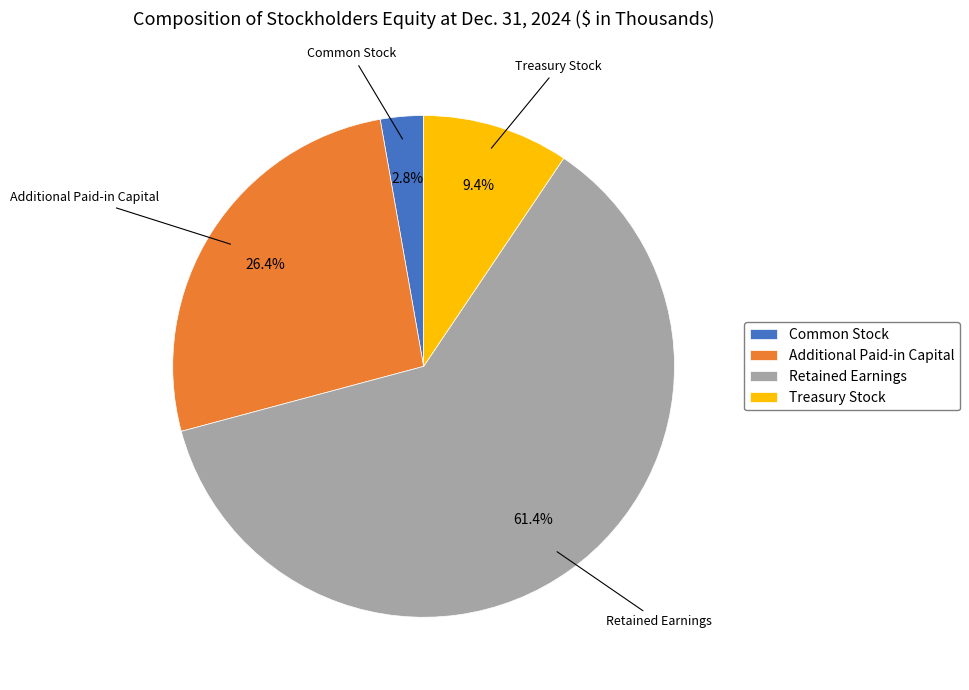

Which category has the smallest portion of the pie?

Common Stock